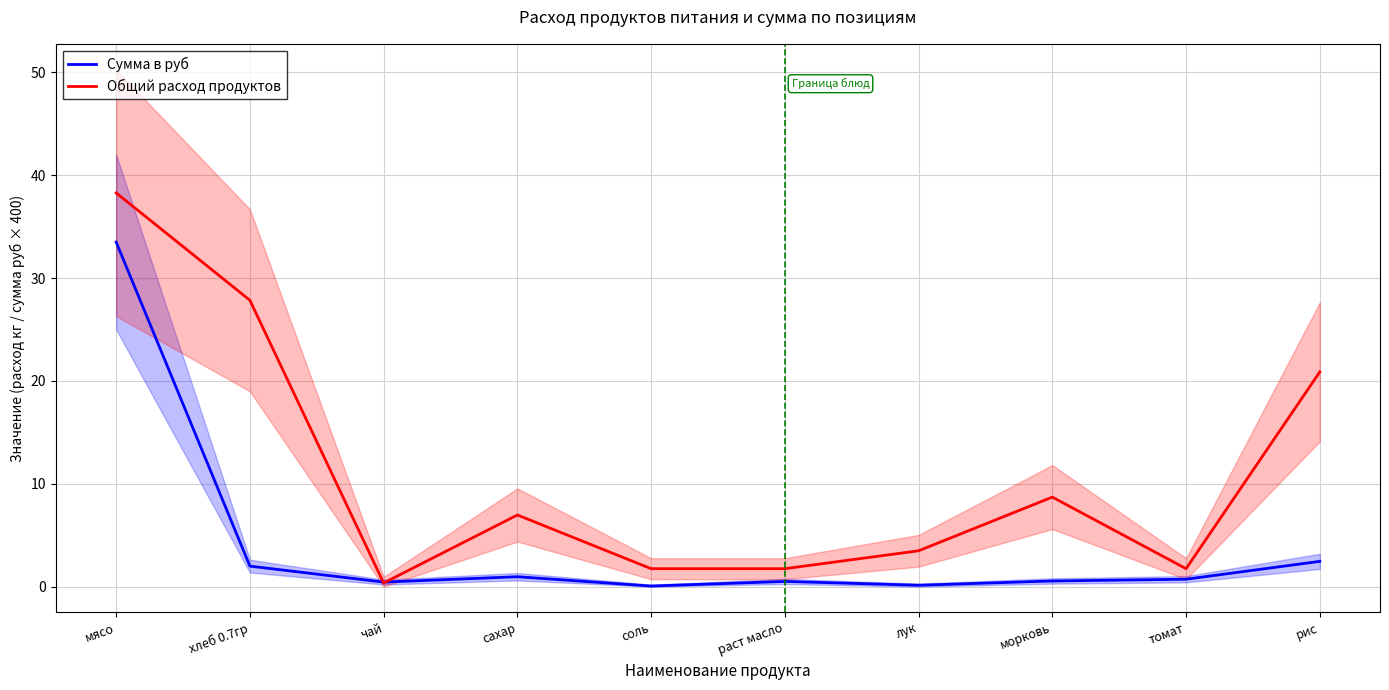

Which series has the largest total across all categories?

Общий расход продуктов